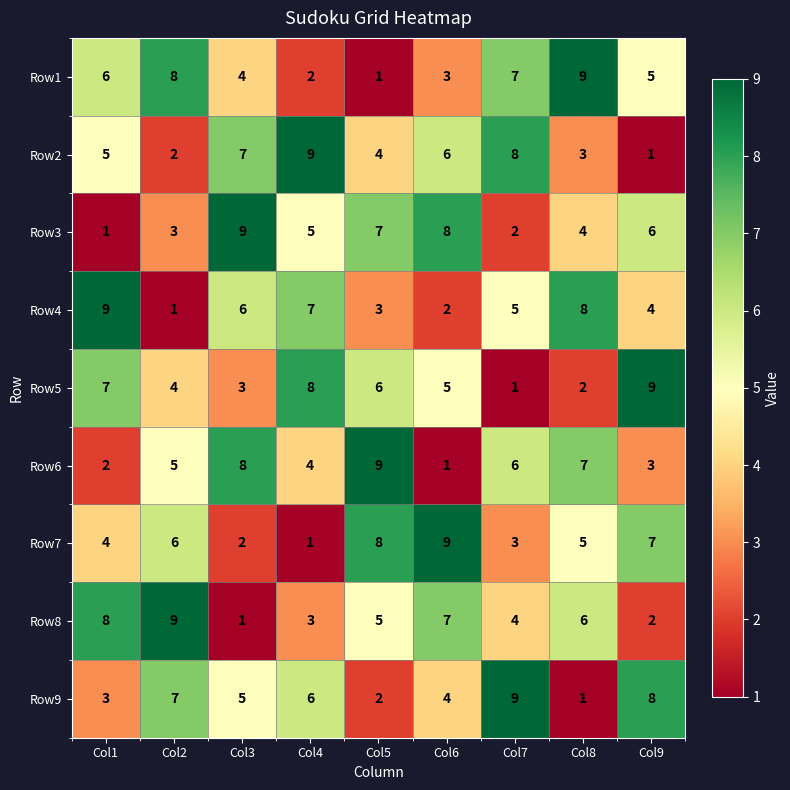

How many categories are shown in the chart?

9